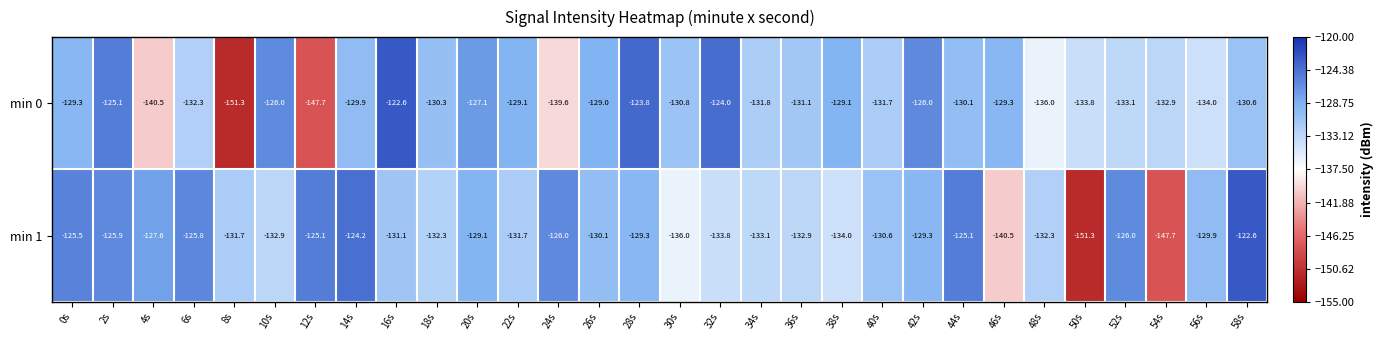

What is the maximum value shown in the chart?

-122.6